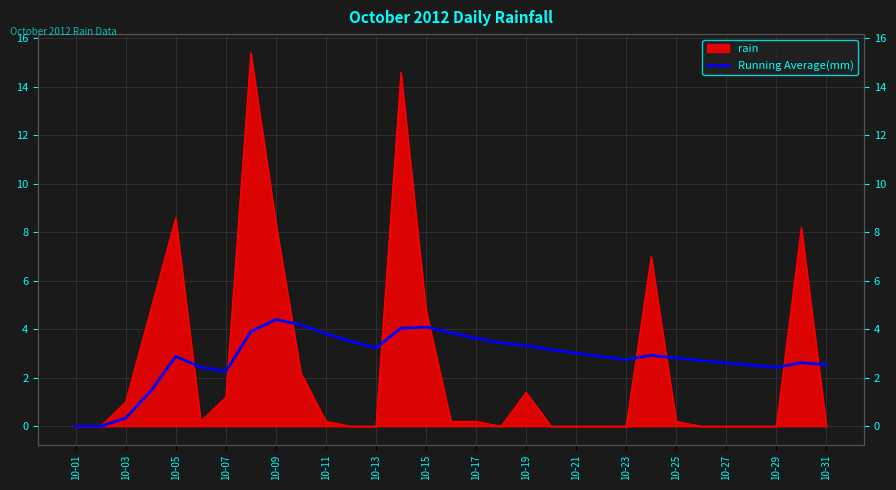

What is the sum of all values?

87.7